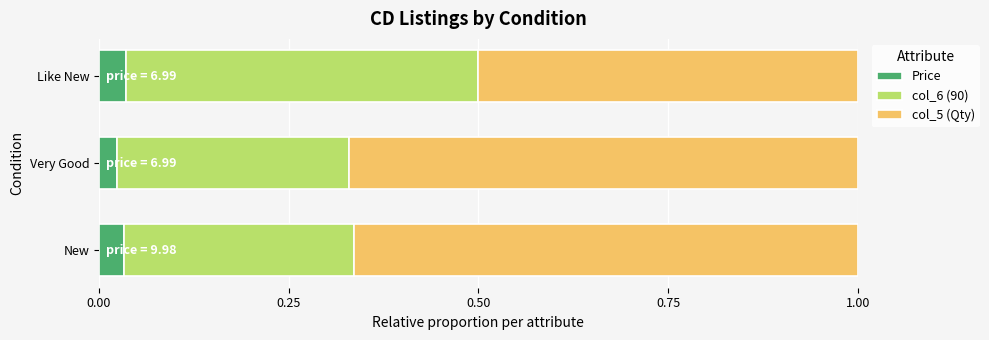

The Price series shows 0.1 at Like New. True or false?

False